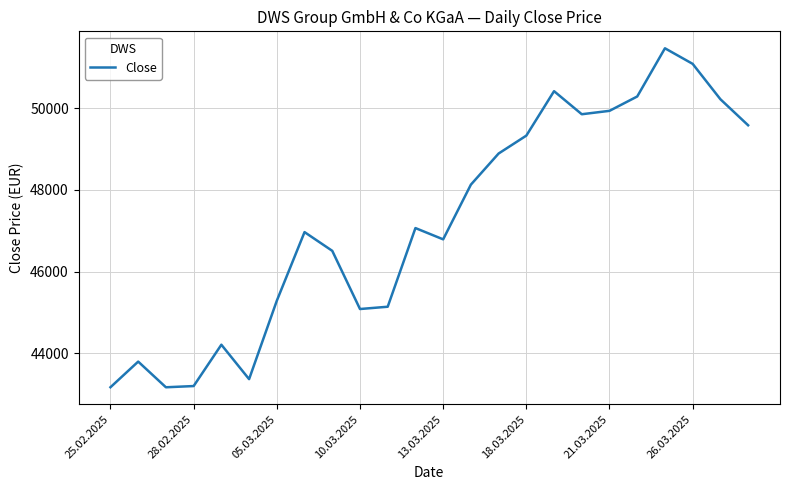

What is the minimum value shown in the chart?

43172